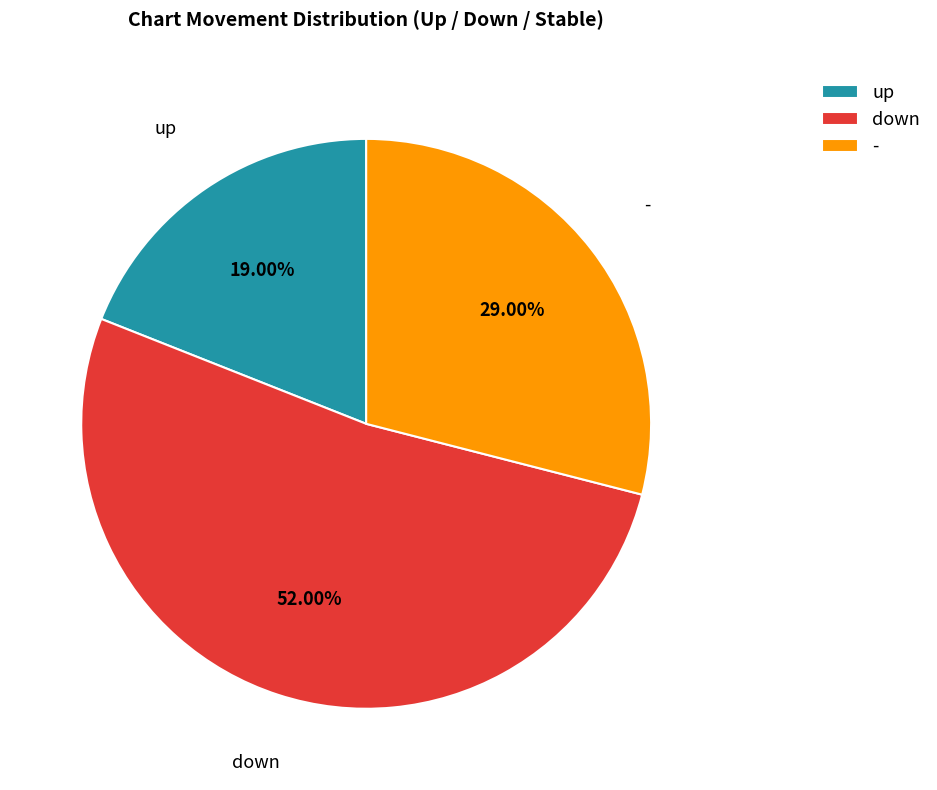

Rank the categories by value from highest to lowest.

down, -, up